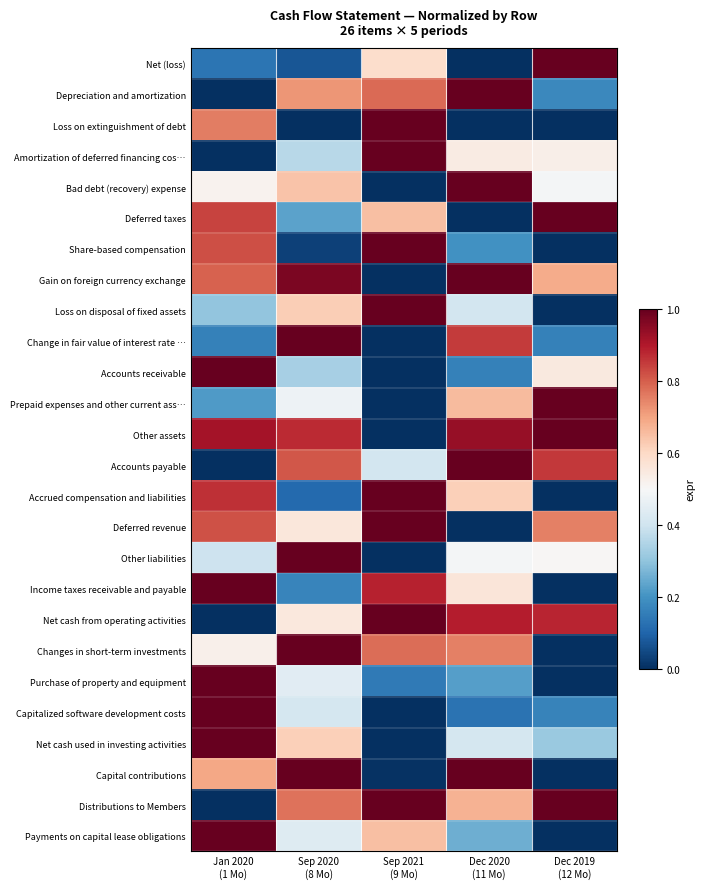

Which series has the largest total across all categories?

Other assets